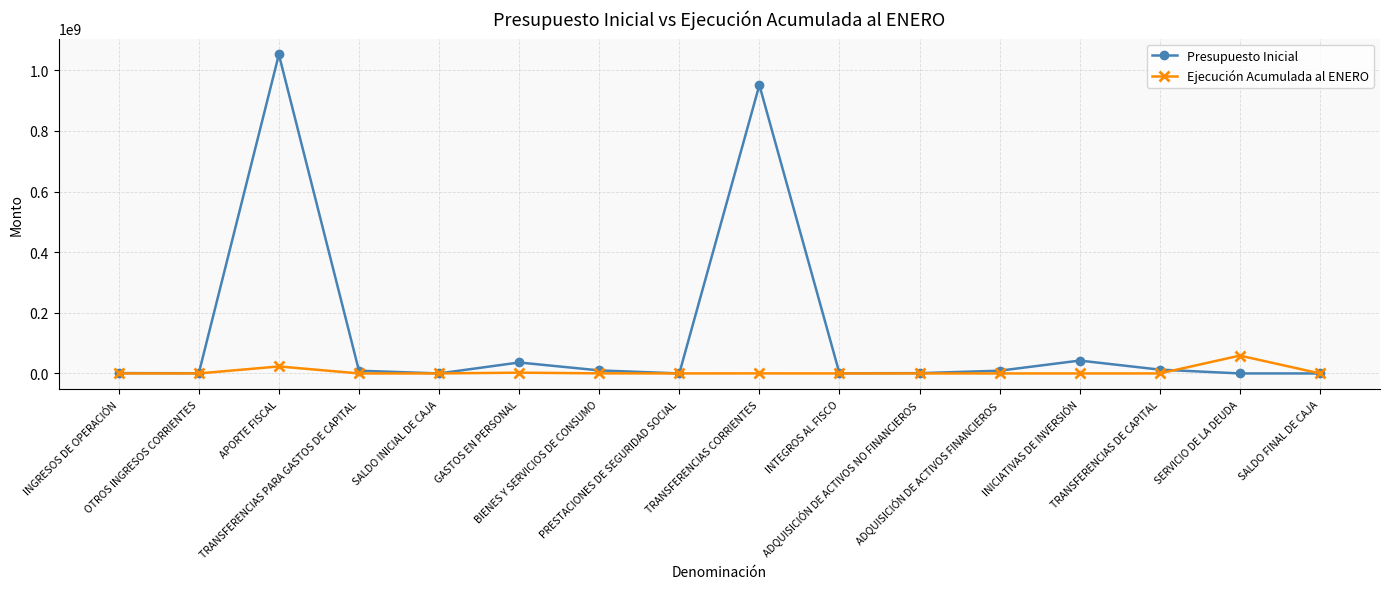

Between APORTE FISCAL and SALDO INICIAL DE CAJA, which series saw the biggest shift?

Presupuesto Inicial